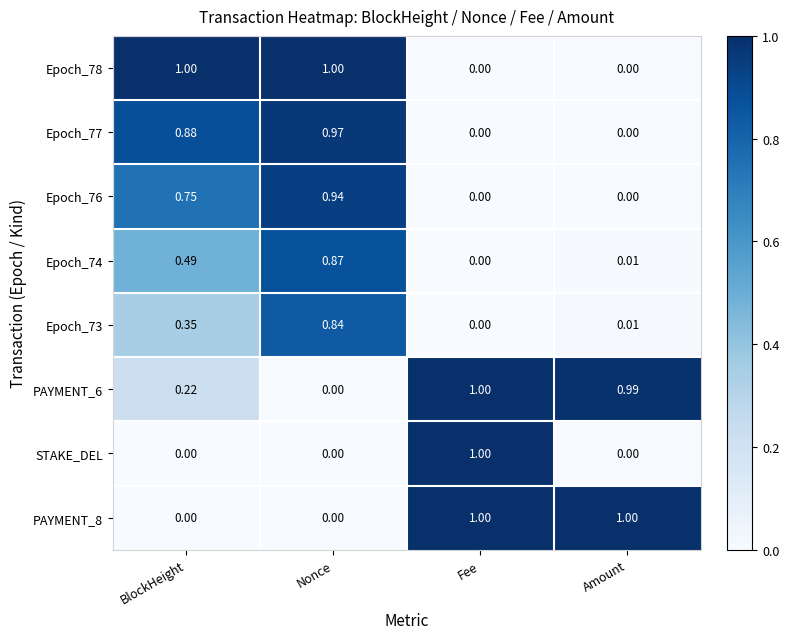

What is the difference between the highest and lowest values at BlockHeight?

1.0